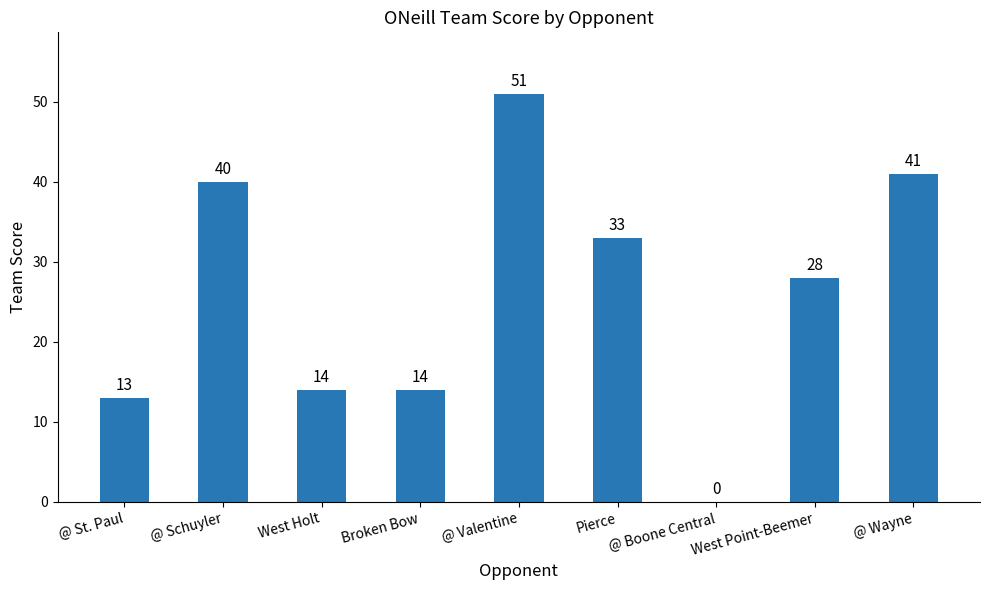

How many positive values are there?

8